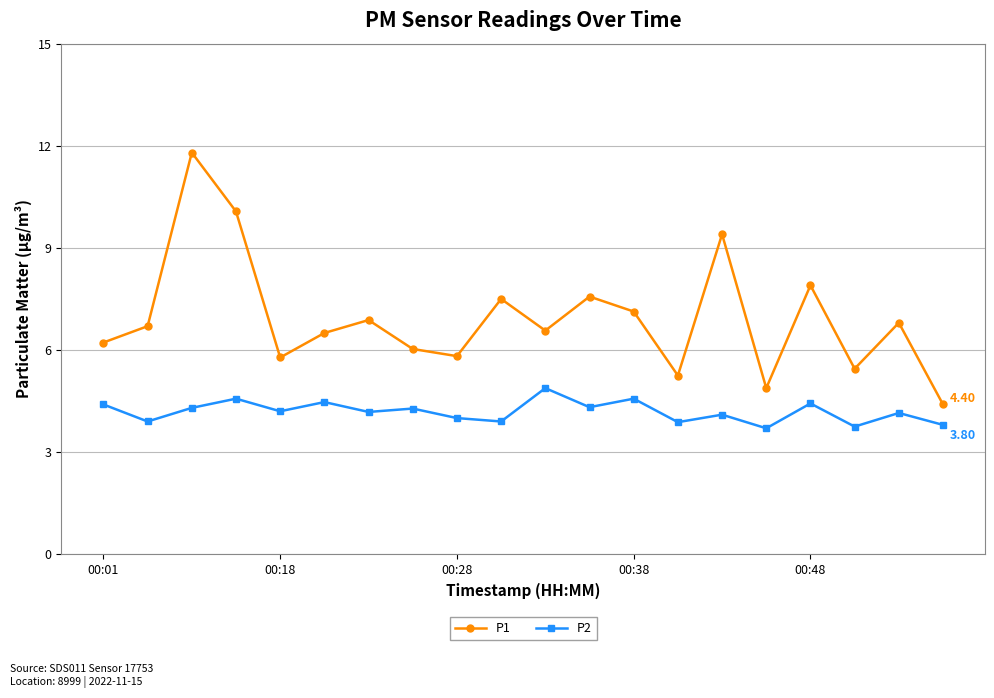

Which series has the largest total across all categories?

P1